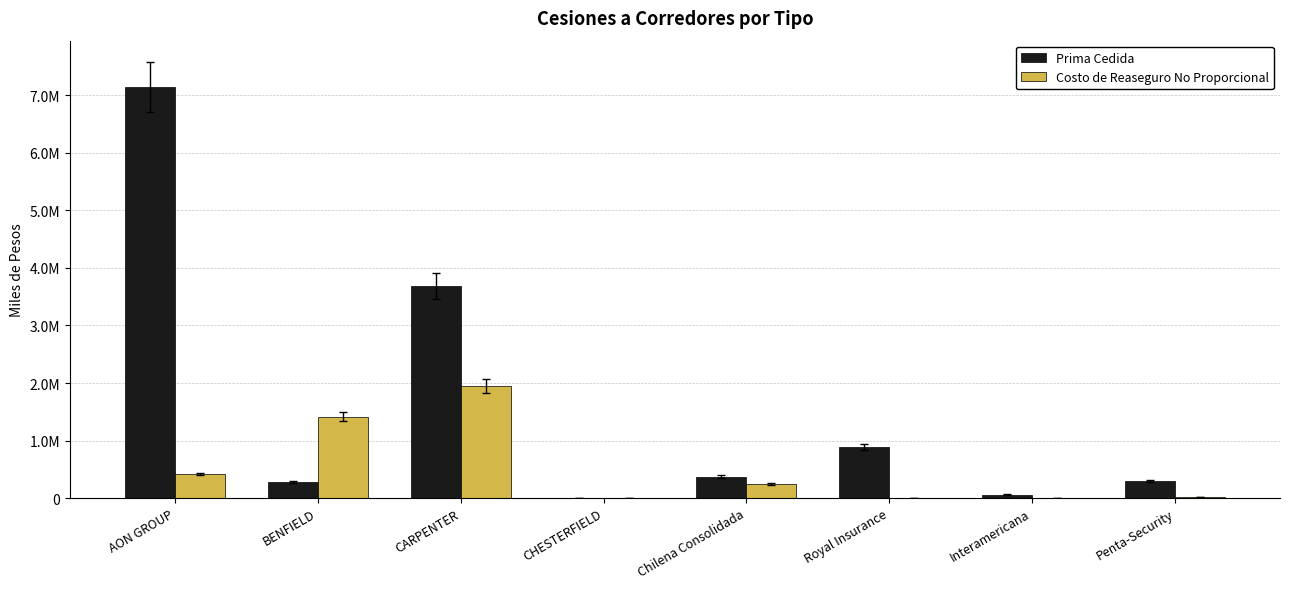

Are the bars horizontal?

No